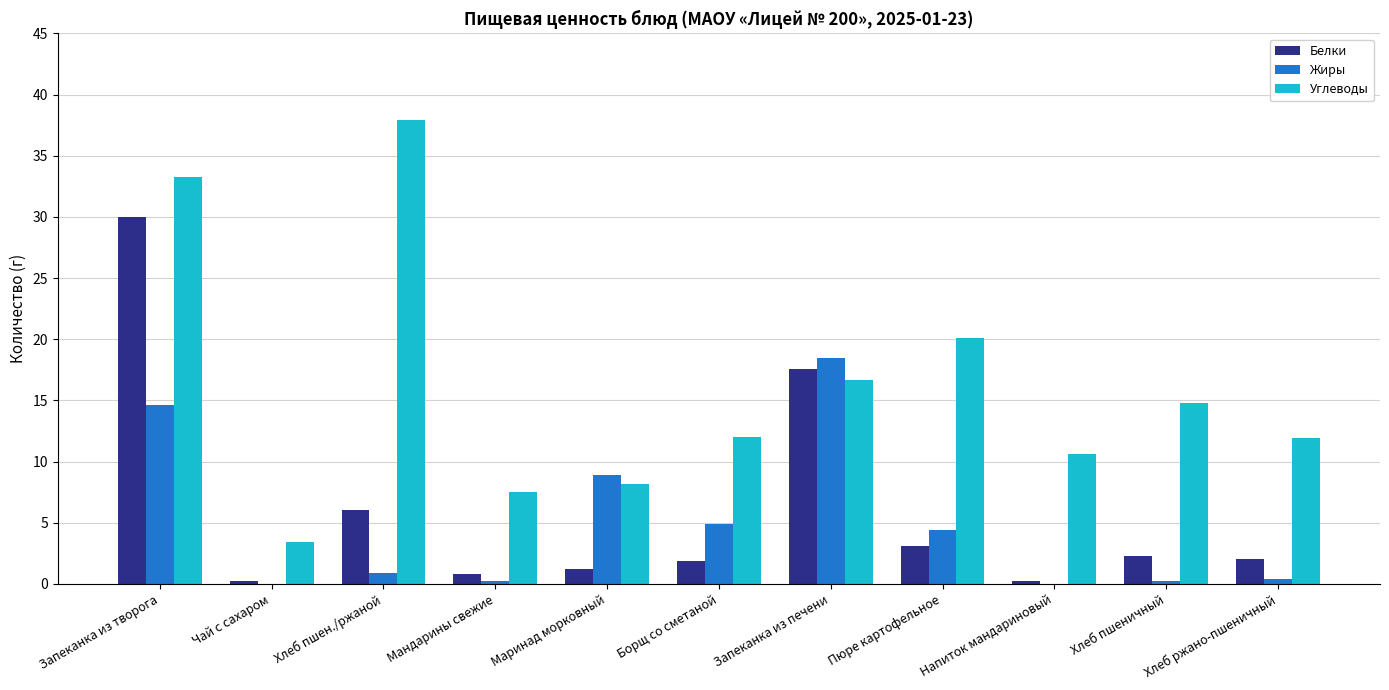

Does the chart contain stacked bars?

No